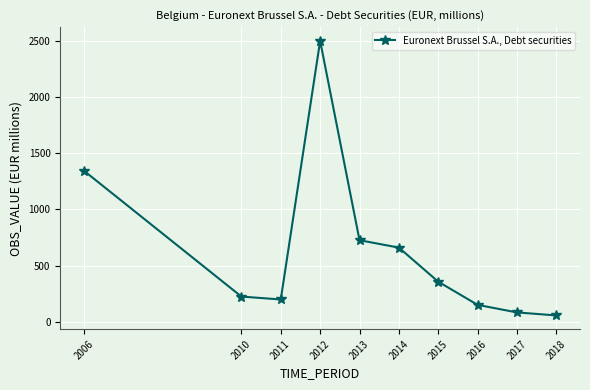

What is the change in value from 2006 to 2017?

-1259.6